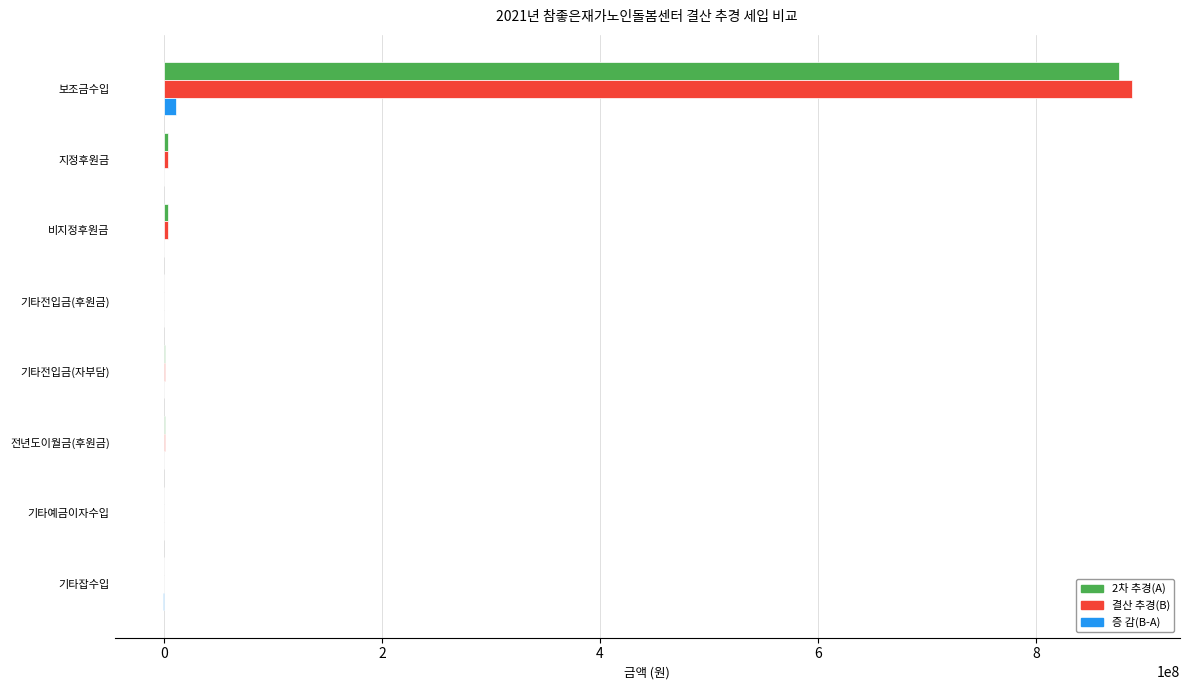

True or false: 2차 추경(A) has a value of 875766130 at 보조금수입.

True